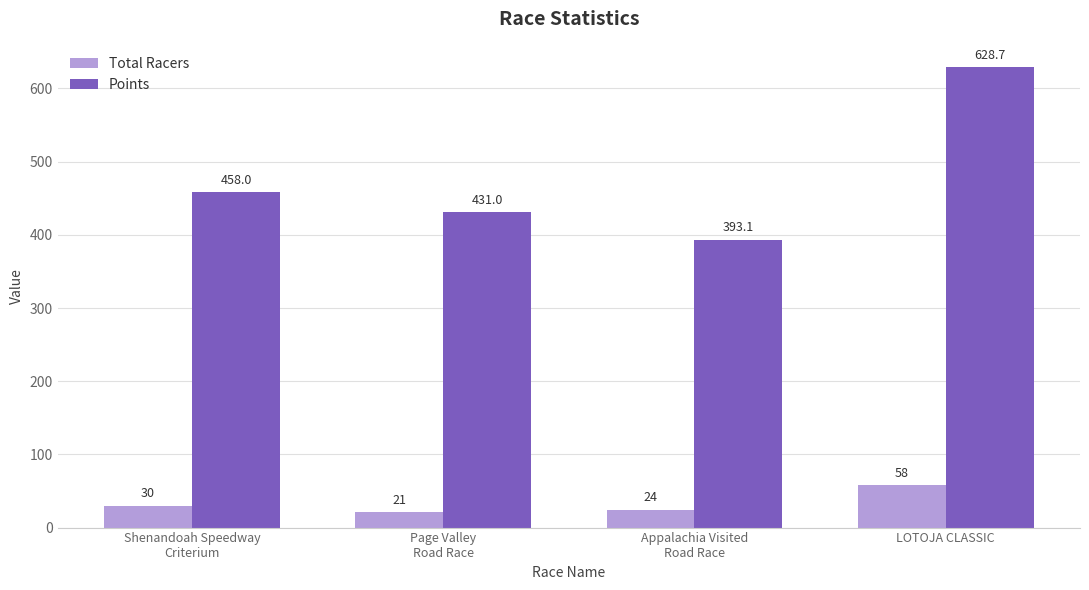

What position from the right is Page Valley
Road Race?

3